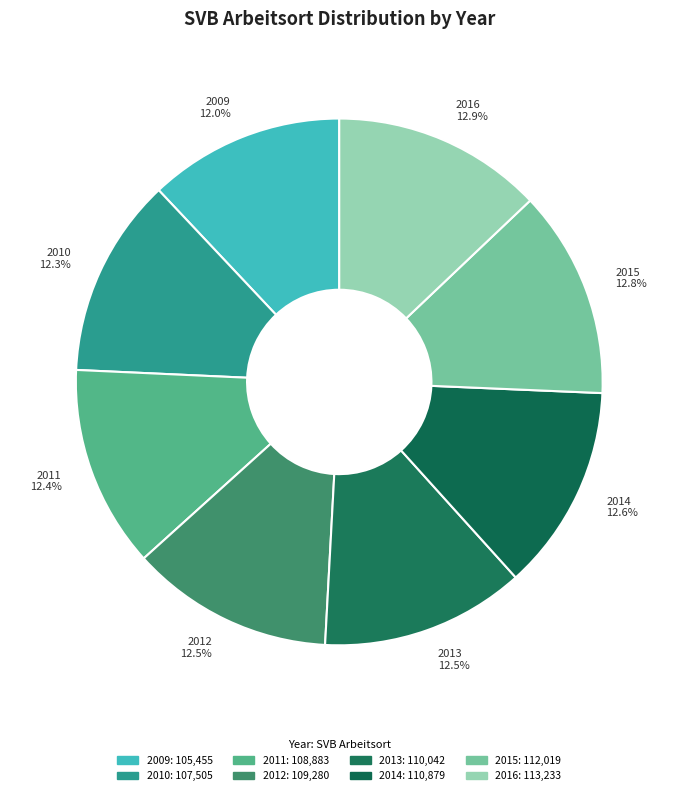

Do 2016 and 2012 together represent more than half of the pie?

No